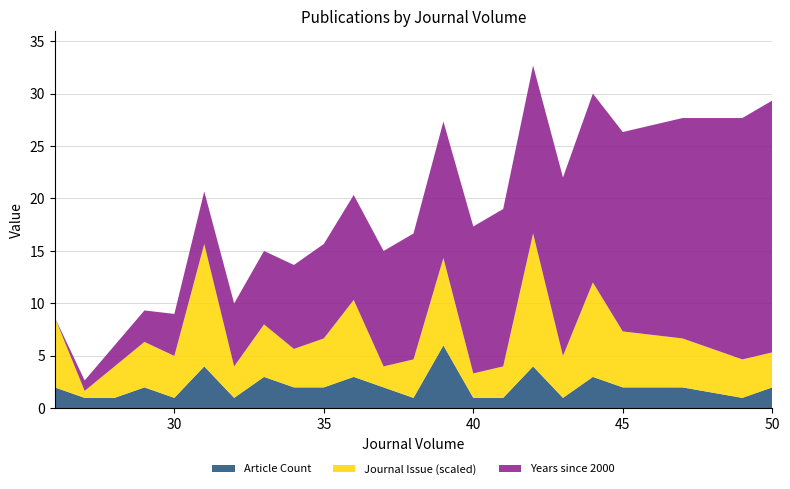

What is the highest value of the Article Count series?

6.0